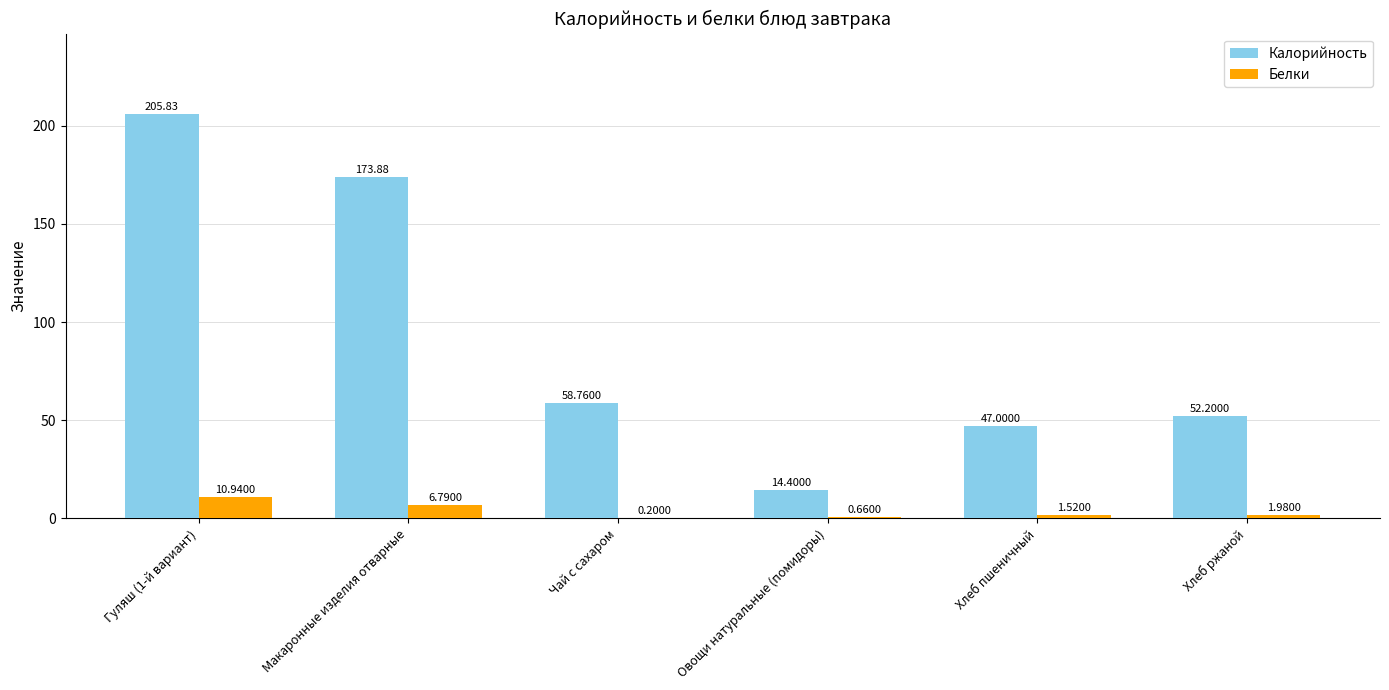

What is the average value of the Калорийность series?

92.0